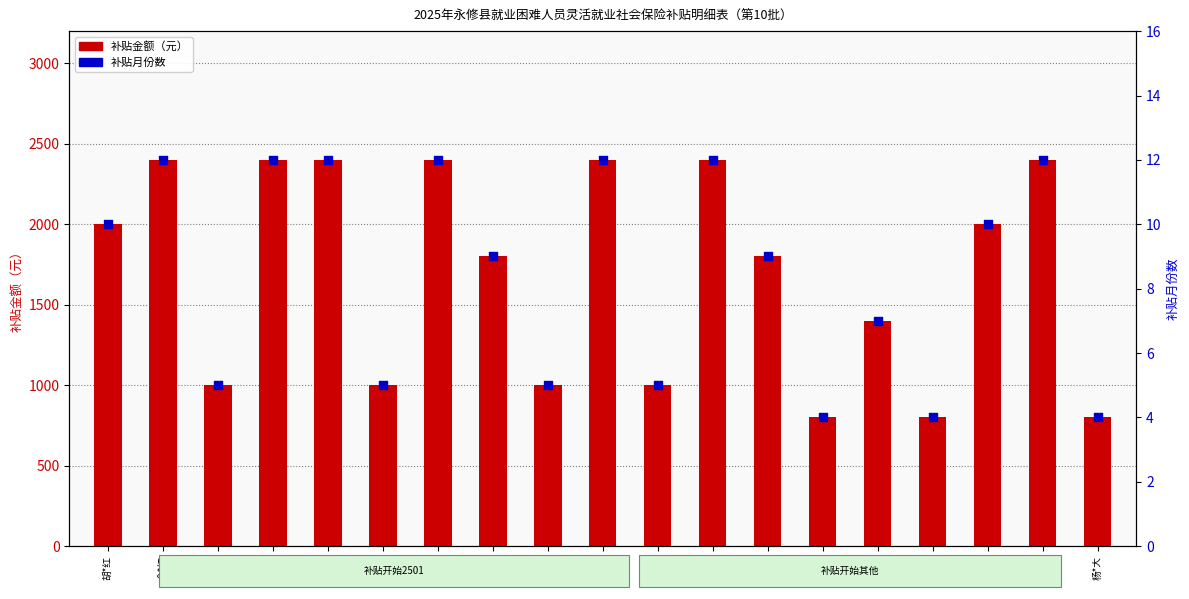

At how many categories does at least one series exceed 1190?

12